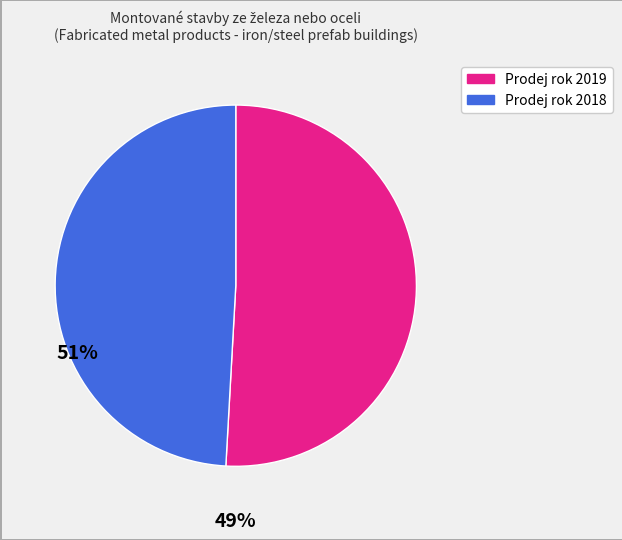

What is the smallest slice in the pie chart?

Prodej rok 2018